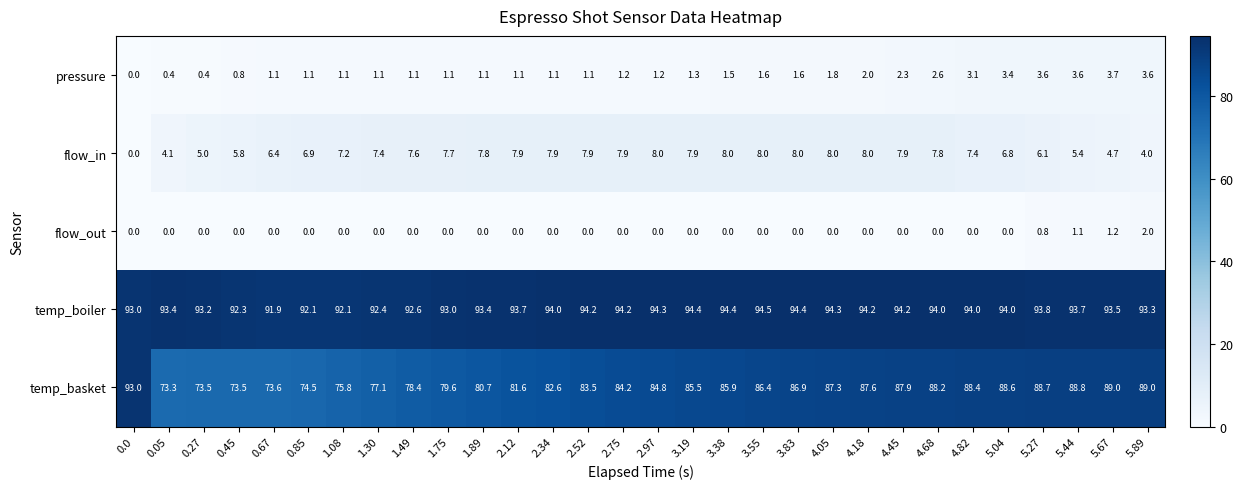

Where does the pressure series first go above 1?

0.67